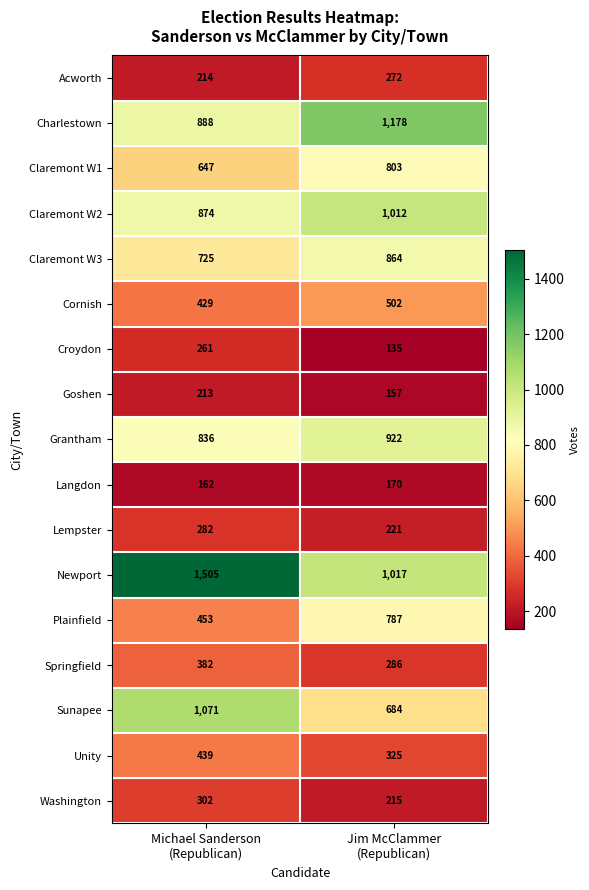

Which series has the largest total across all categories?

Newport